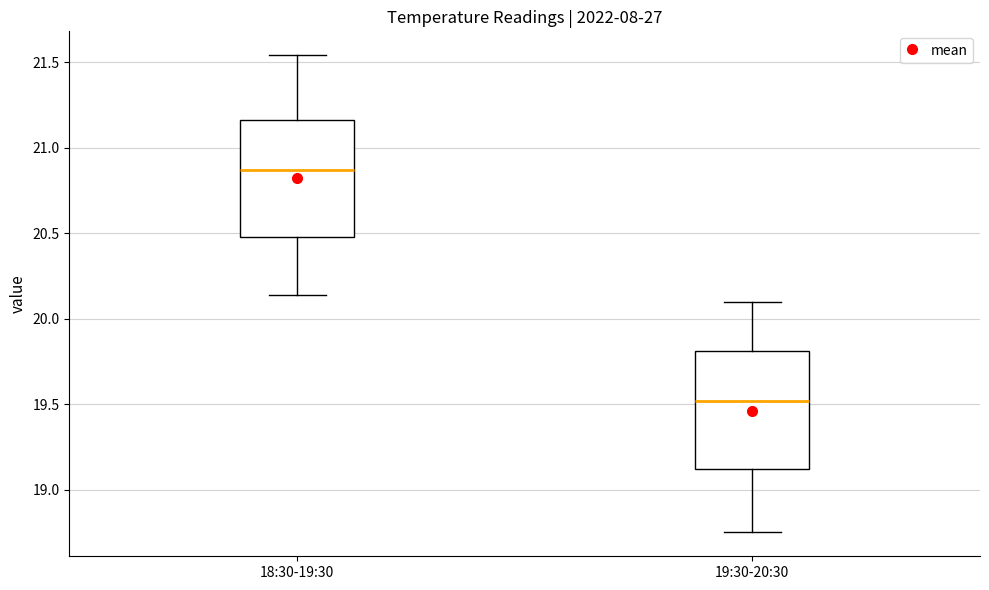

Reading left to right, read every box against the y-axis: the position of its median line, the range the box covers, and the ends of its whiskers. The values are not printed on the chart, so give them approximately, as read against the axis.

18:30-19:30: median 20.85, box 20.50 to 21.15, whiskers 20.15 to 21.55
19:30-20:30: median 19.50, box 19.10 to 19.80, whiskers 18.75 to 20.10